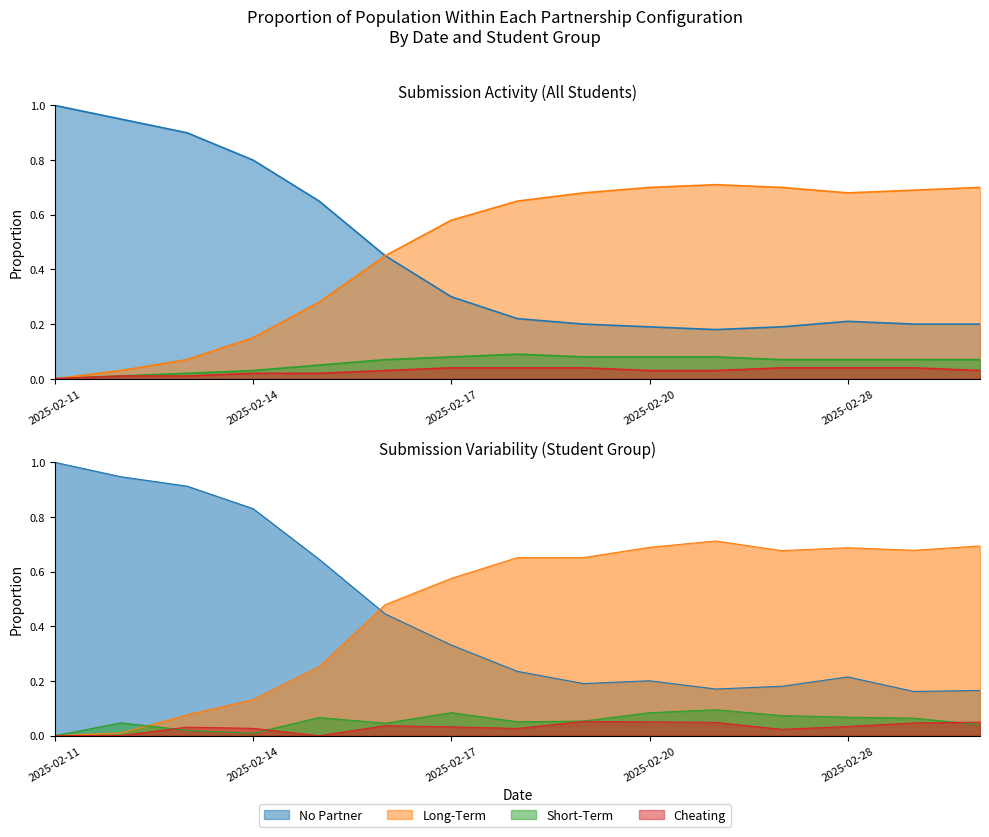

What is the label of the 1st point from the right?

2025-03-09